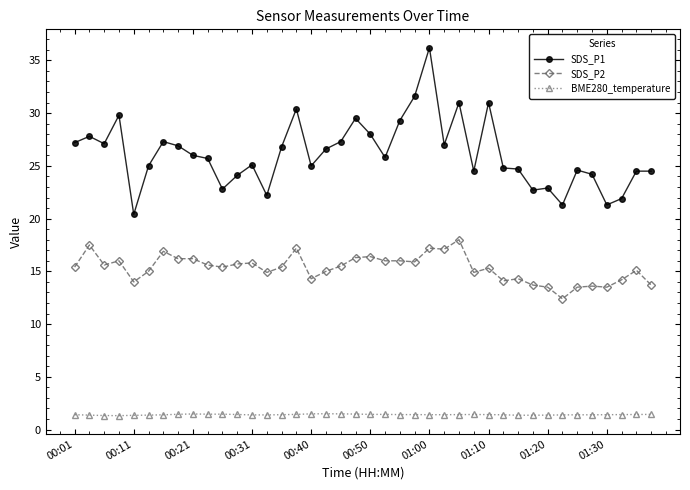

True or false: SDS_P1 has more than 2 interior local peaks.

True